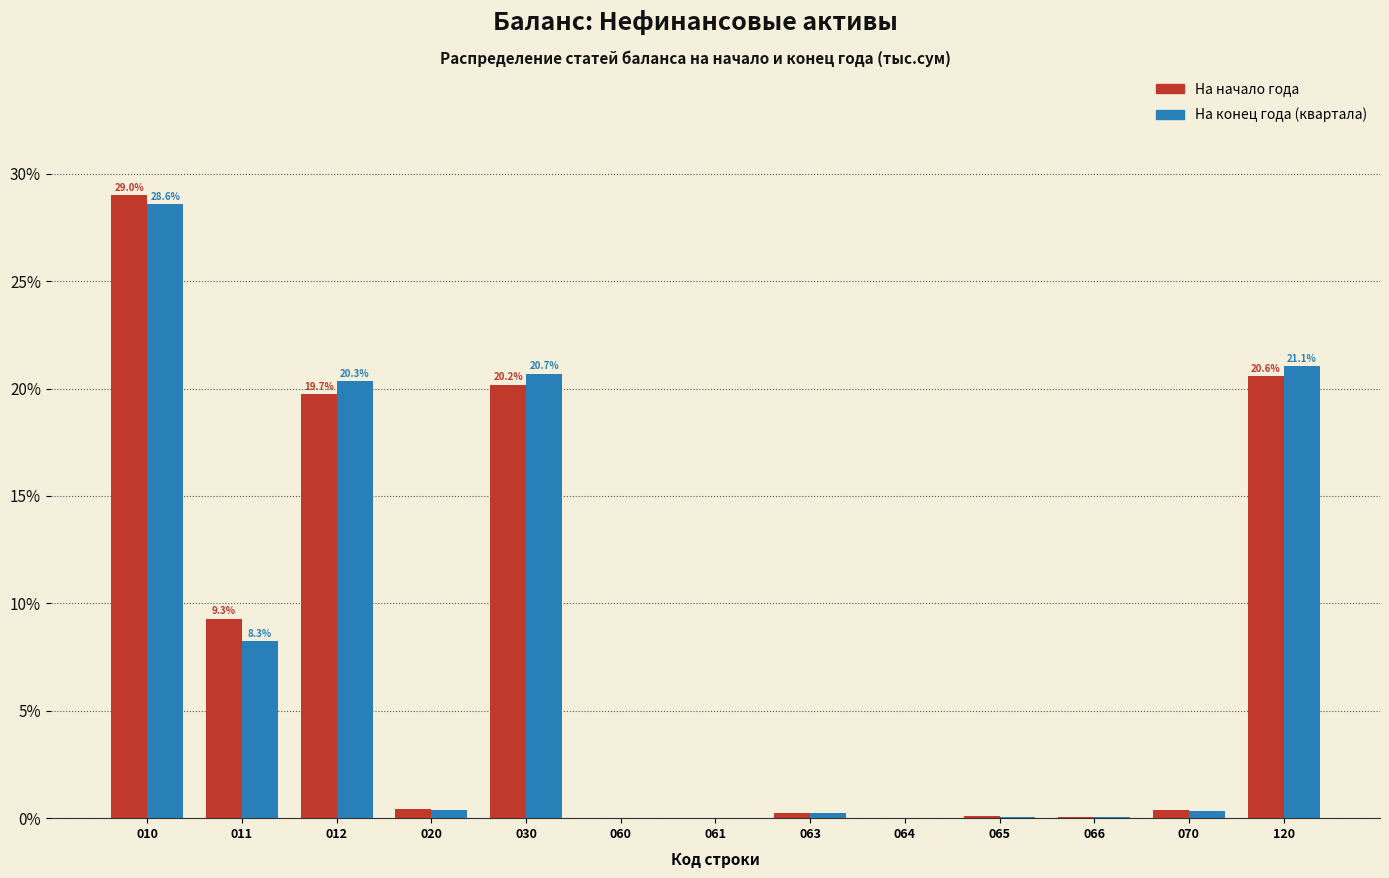

At which label is На начало года closest to 14?

011